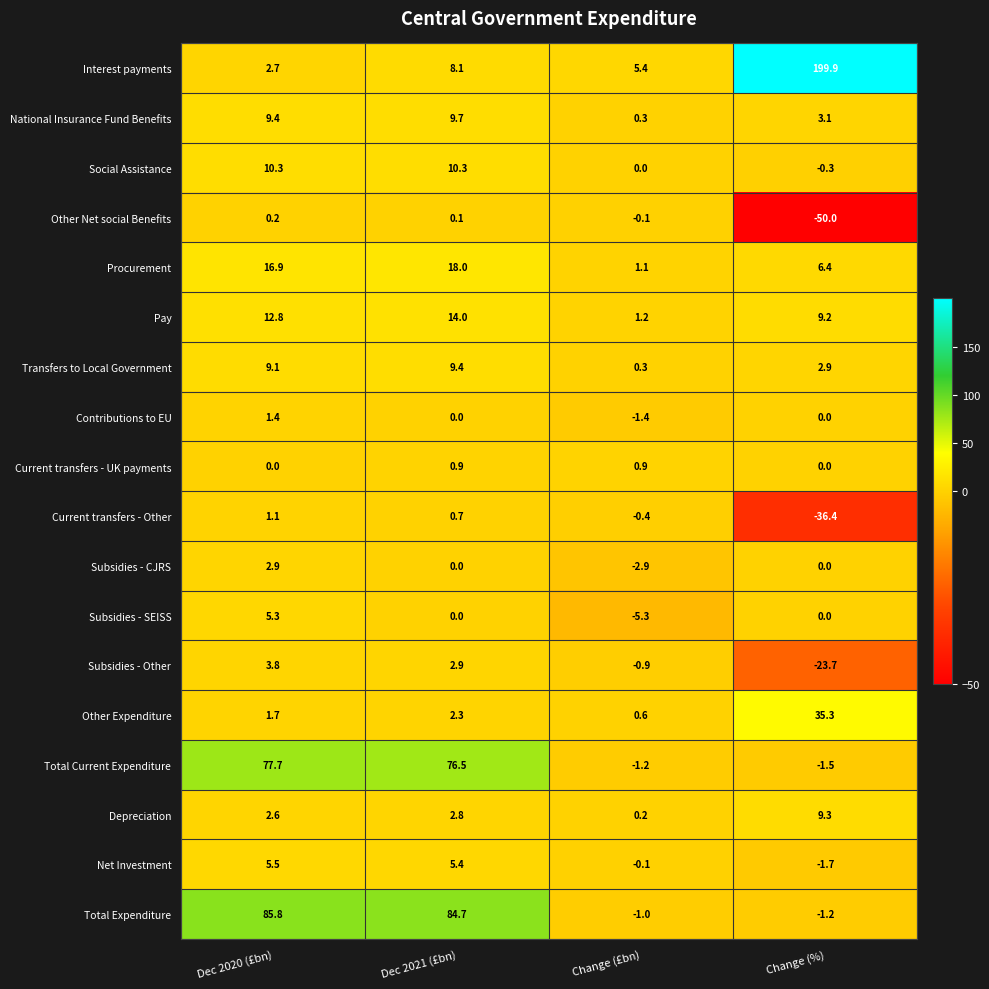

At which category does the chart reach its peak across all series?

Change (%)